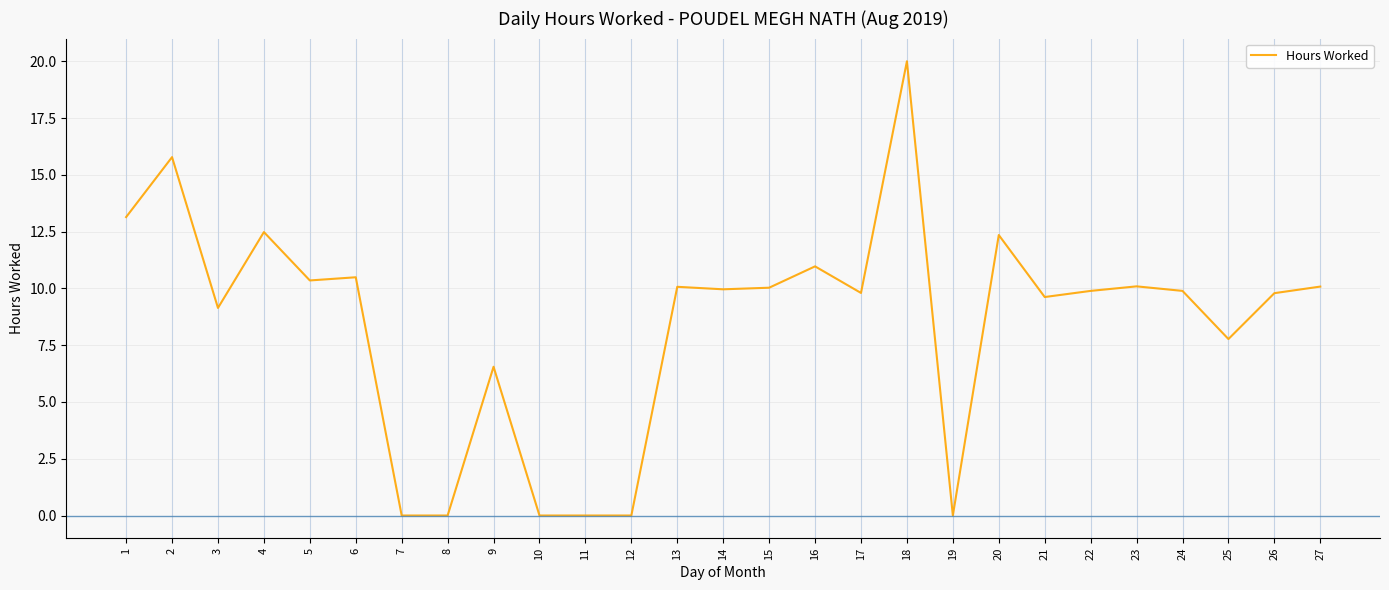

How many series are shown in this chart?

1